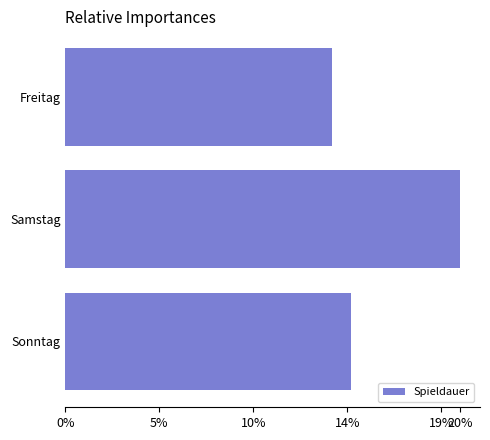

Are the bars grouped side by side (vs. stacked)?

No